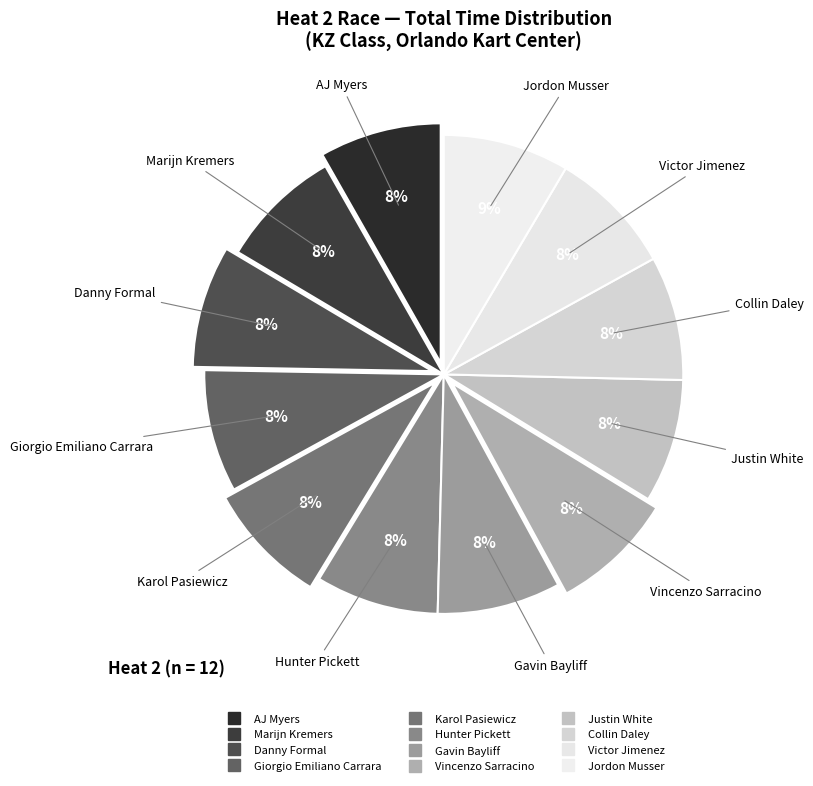

Count the number of slices in the pie.

12